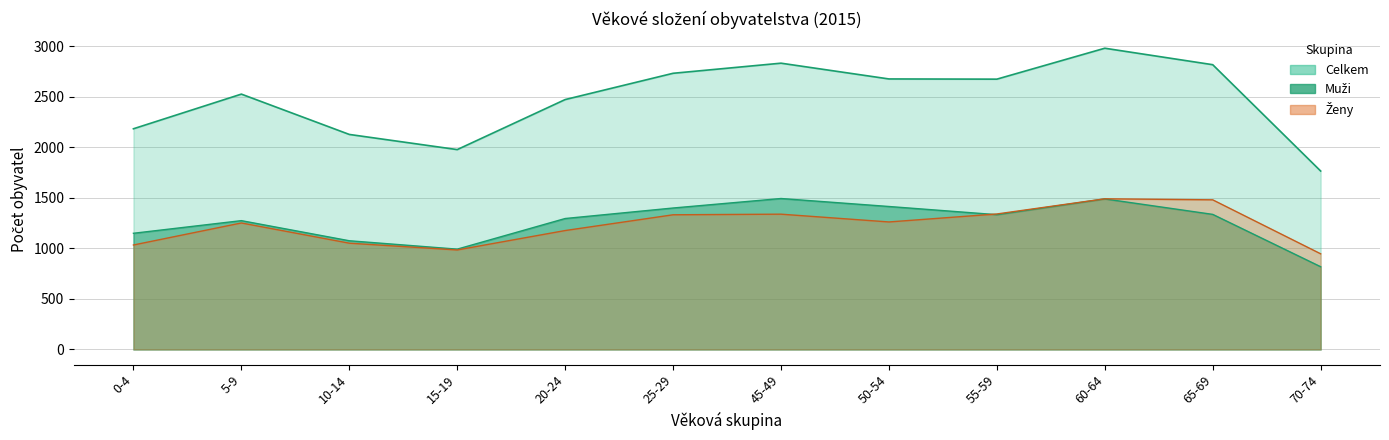

What is the total value across all series at 45-49?

5666